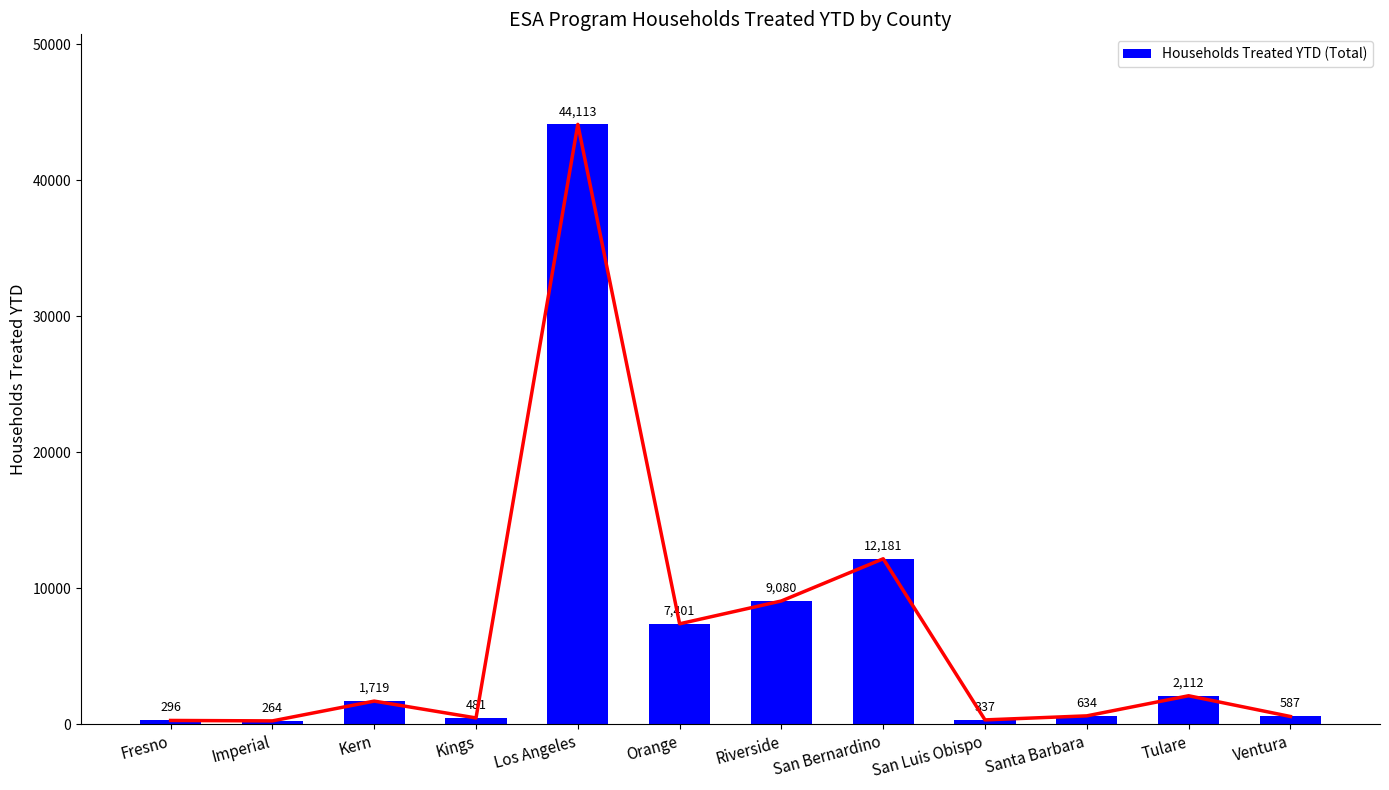

How many categories are shown in the chart?

12